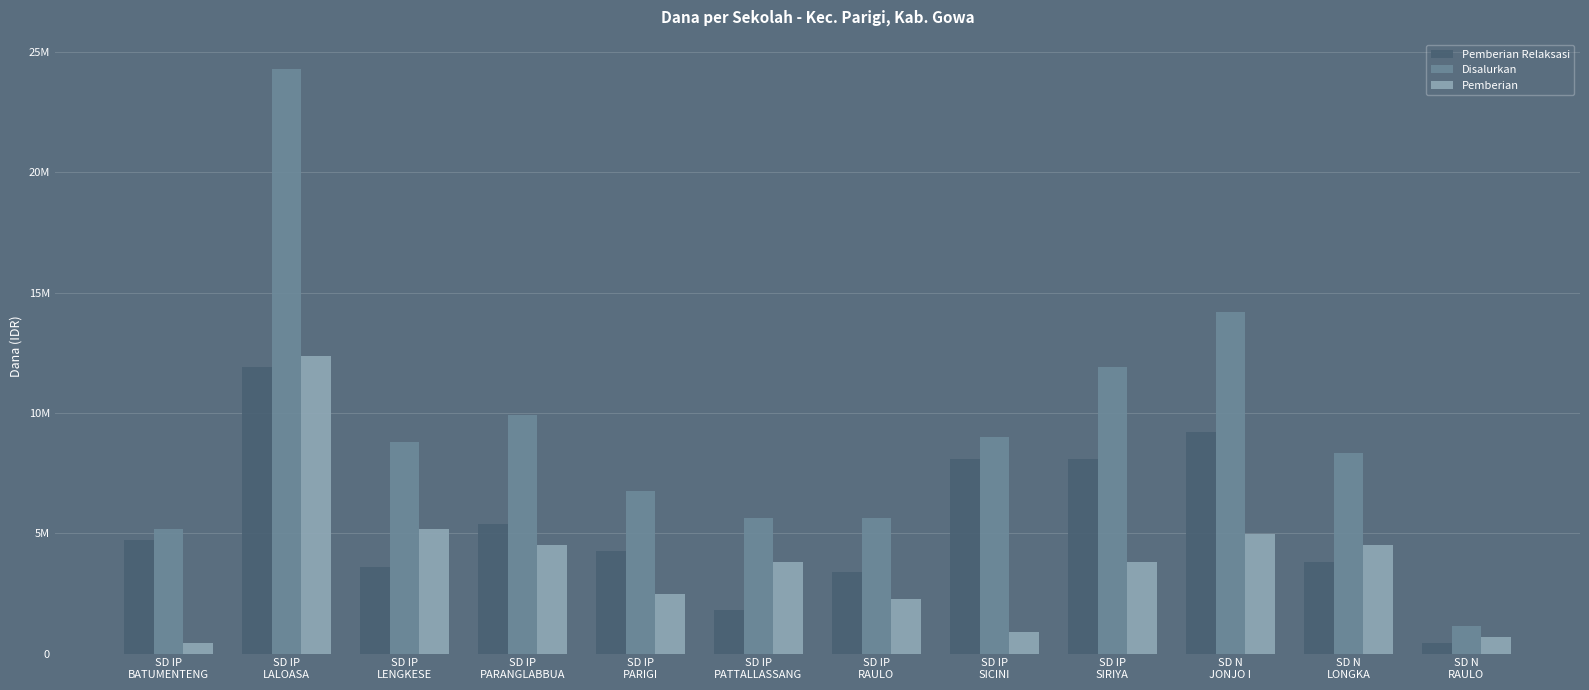

Which series has the largest total across all categories?

Disalurkan